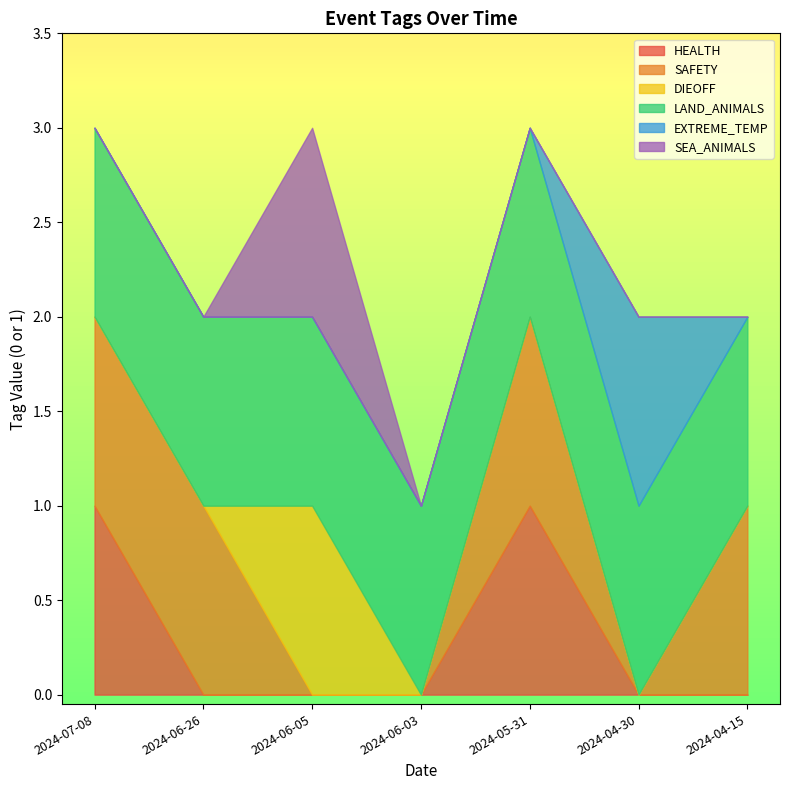

Is the value of SAFETY at 2024-05-31 greater than the value of DIEOFF at 2024-04-15?

Yes